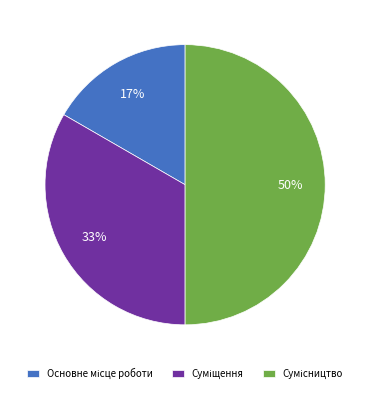

To the nearest percent, what is the average slice percentage?

33%